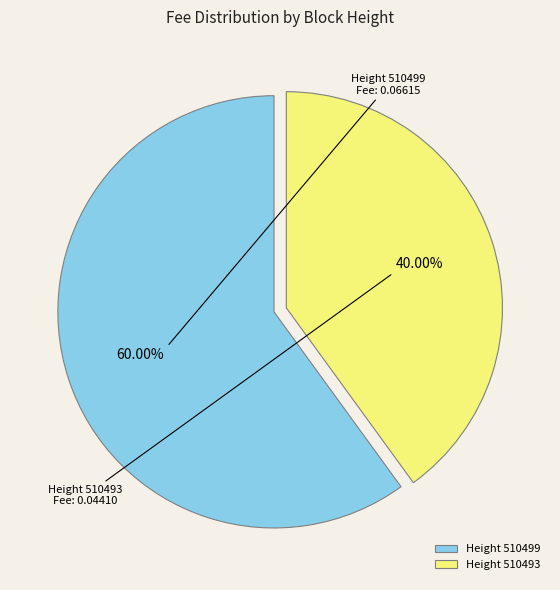

Between Height 510499 and Height 510493, which is larger?

Height 510499